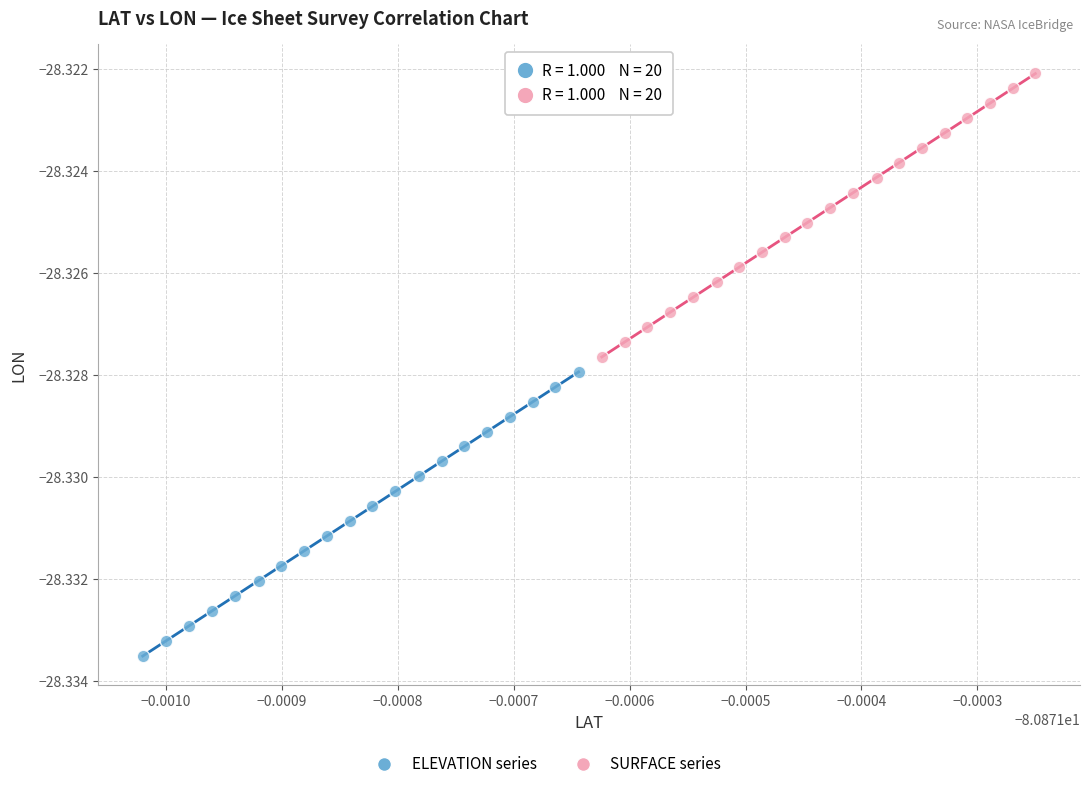

Which series has the widest spread of Y values?

ELEVATION series